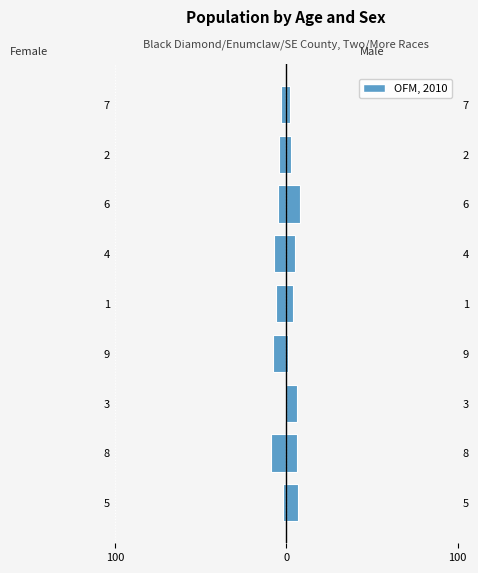

Count the number of data series in this chart.

1